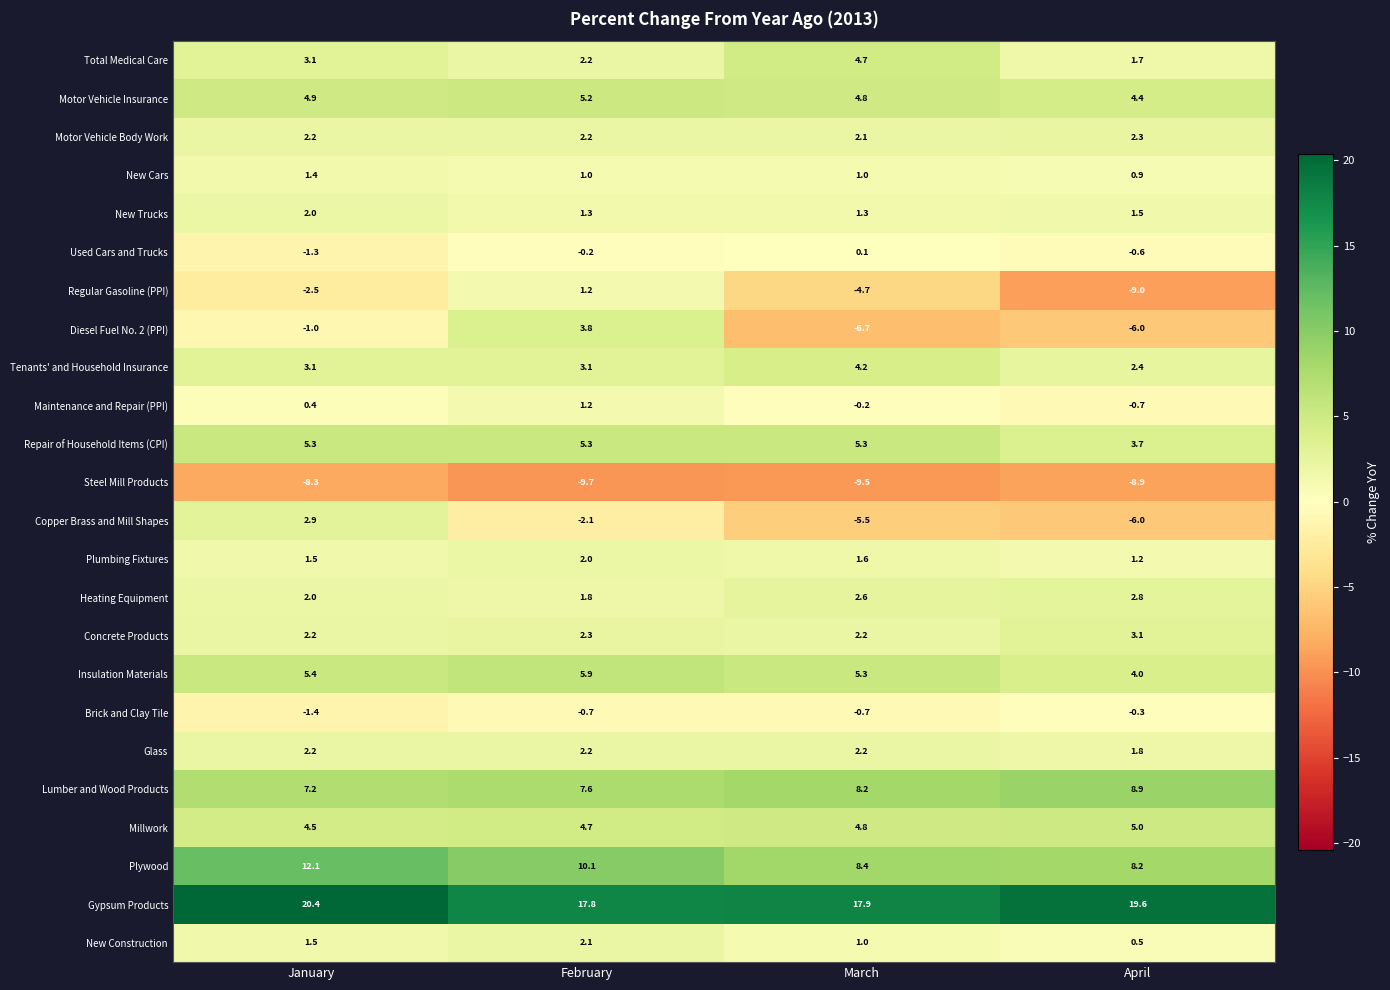

At which category is the sum across all series the highest?

February